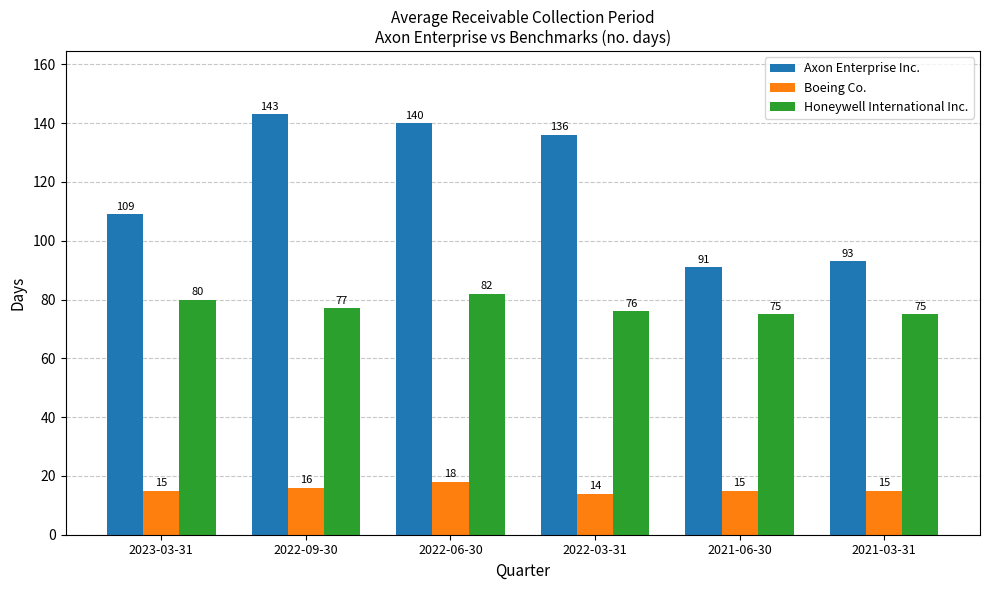

At which category is the sum across all series the highest?

2022-06-30